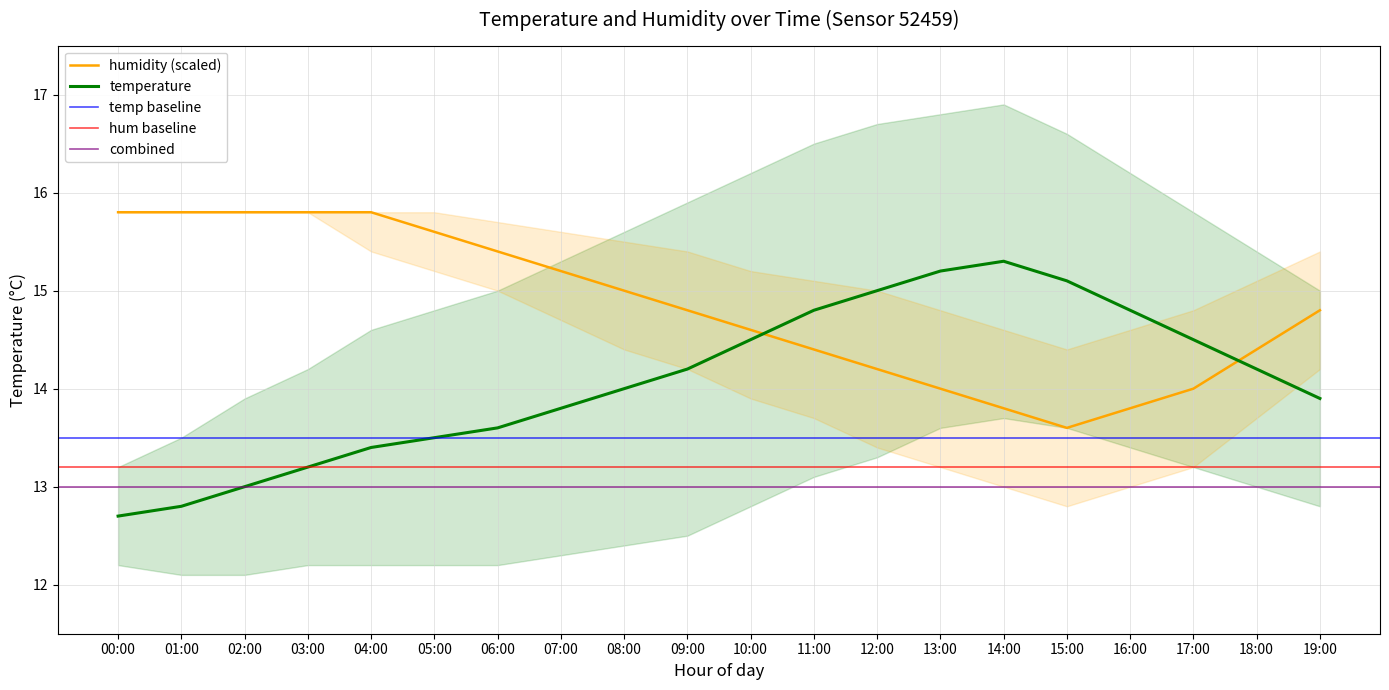

Read the humidity value at 07:00.

15.2